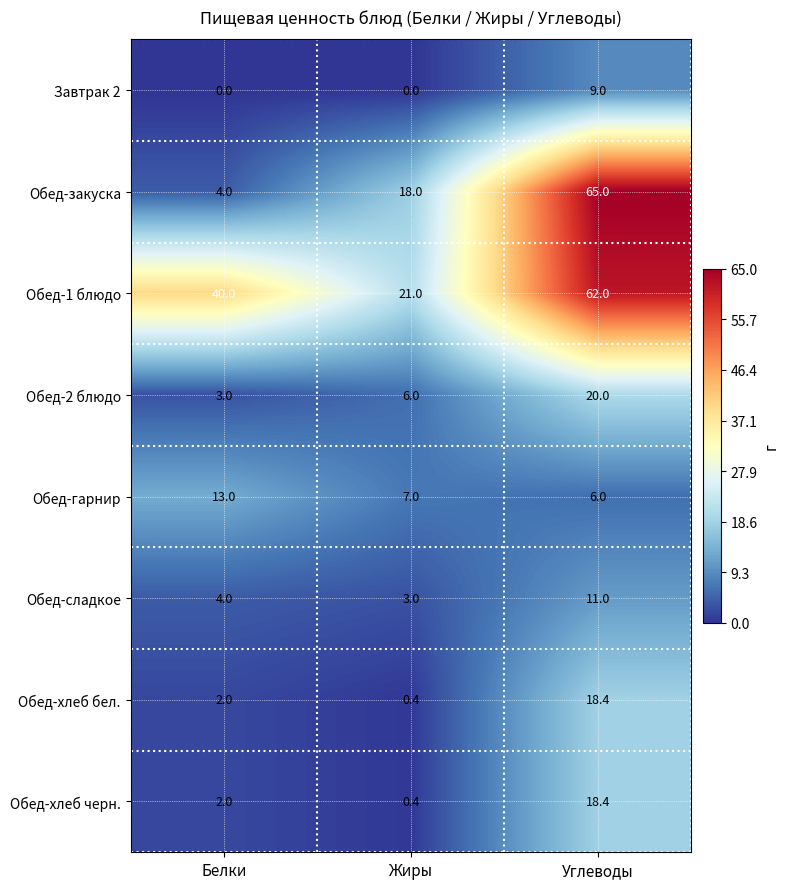

What is the minimum value for Обед-сладкое?

3.0